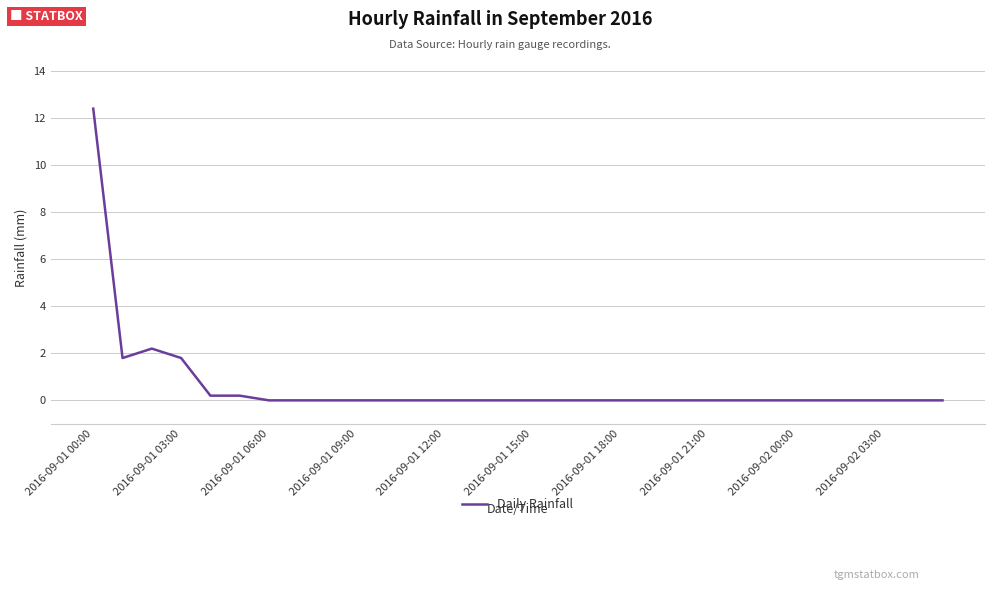

What is the difference between the maximum and minimum values?

12.4